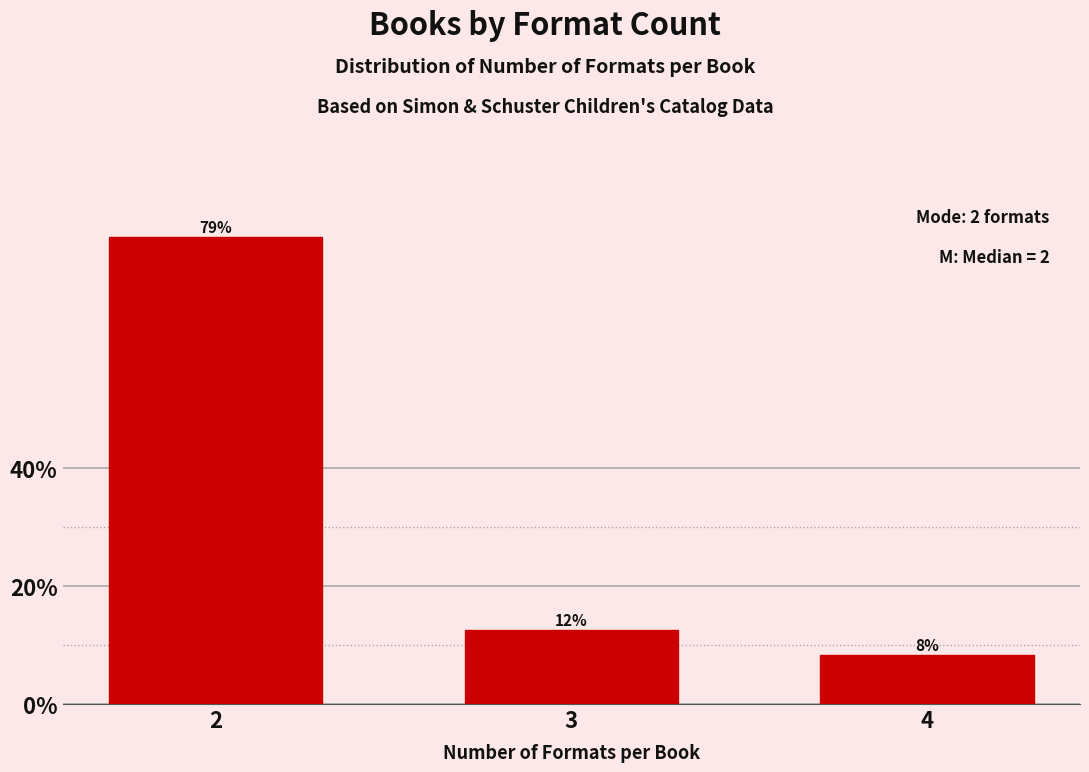

Are the bars horizontal?

No